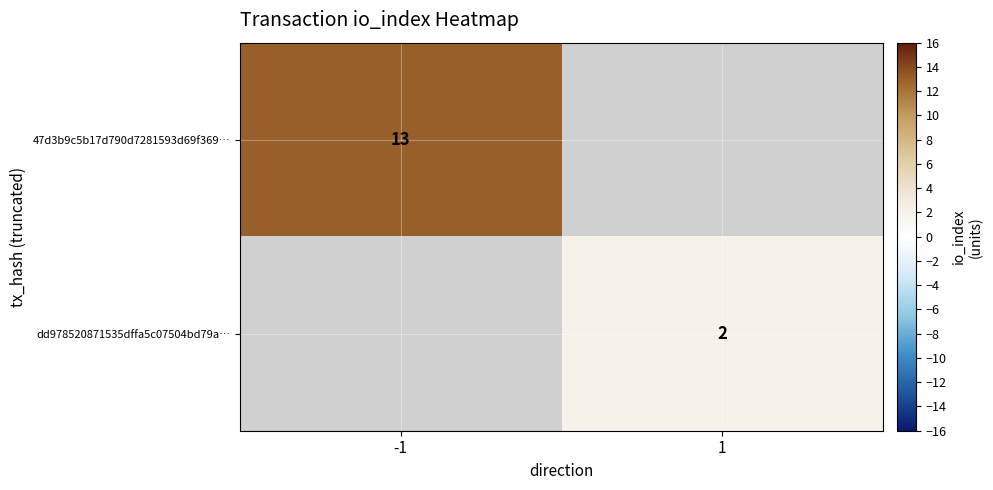

Count the number of categories in the chart.

2